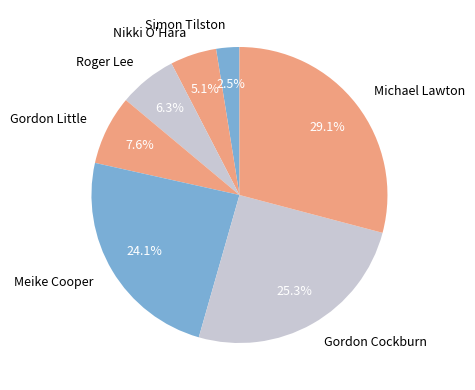

Count the number of slices in the pie.

7